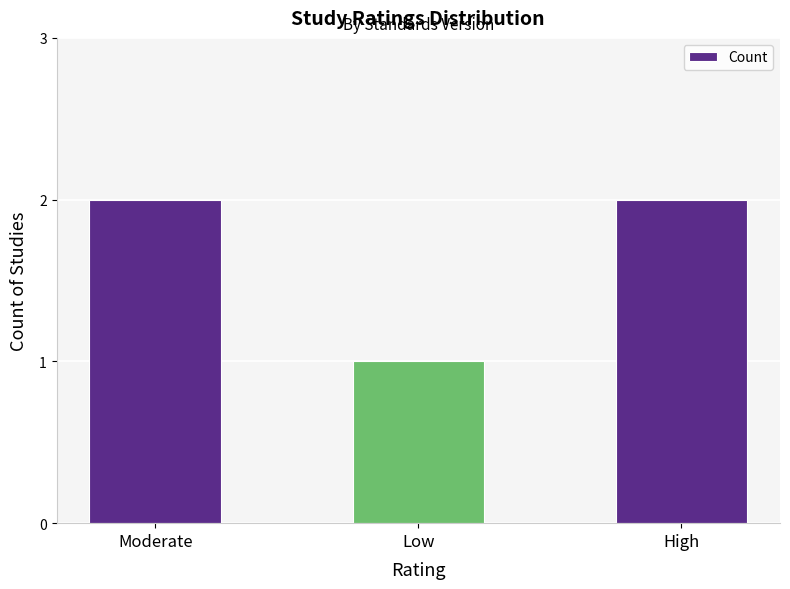

What is the difference between the maximum and minimum values?

1